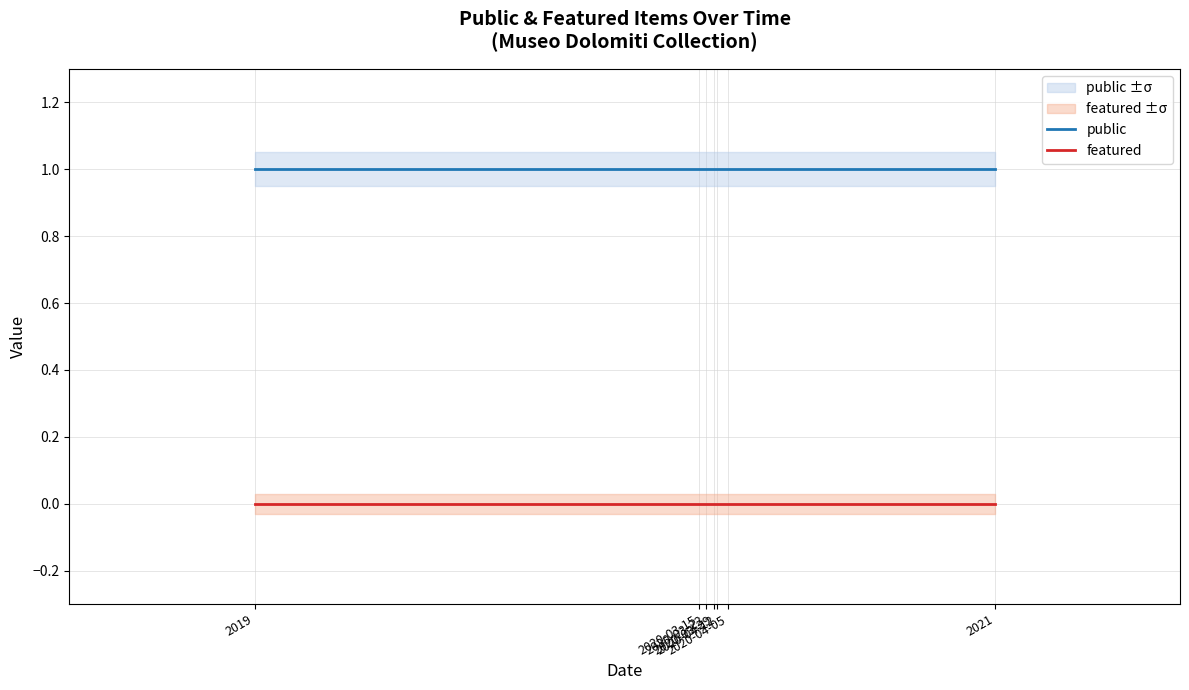

Does the chart have visible grid lines?

Yes